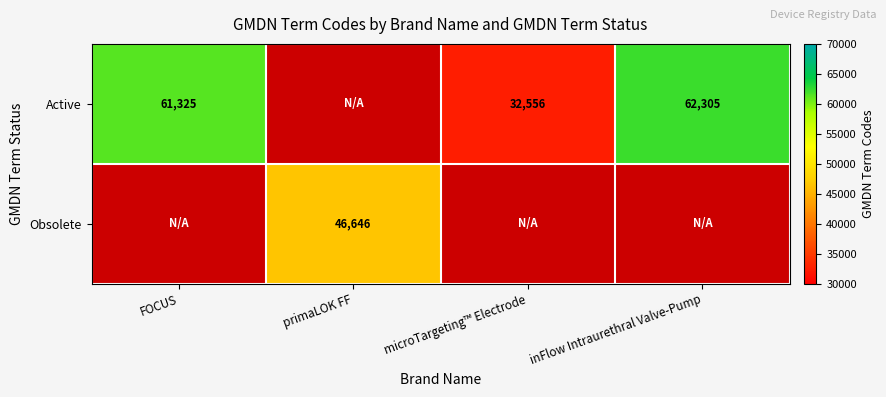

Is it true that Obsolete equals 15904 at primaLOK FF?

False